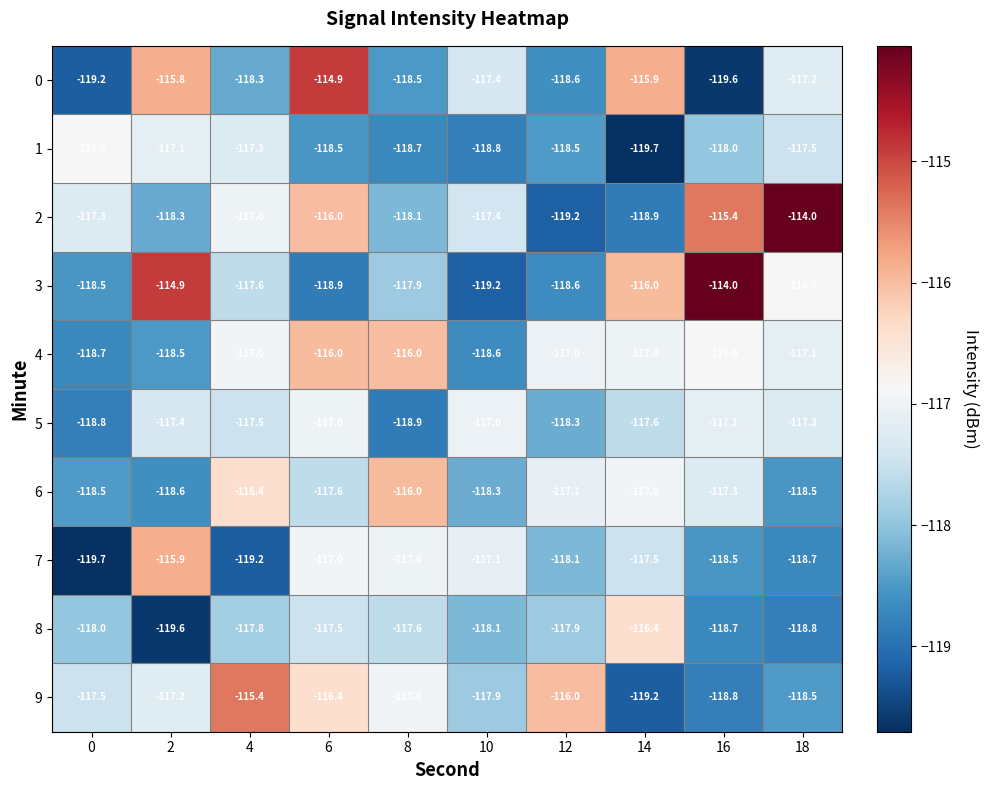

What is the approximate value of 9 at 14?

-119.2